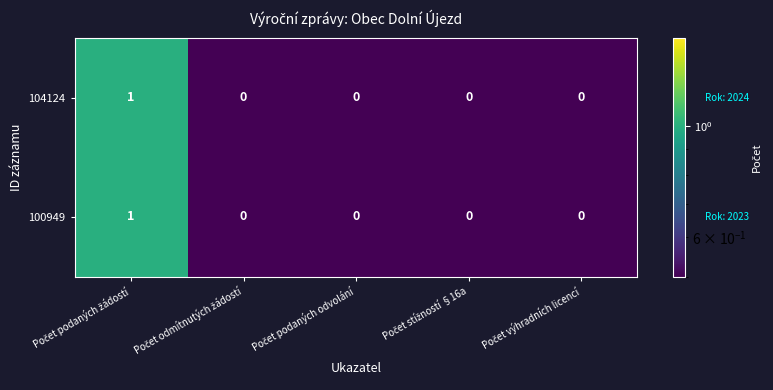

Count the 104124 values in the range 0 to 1.

5